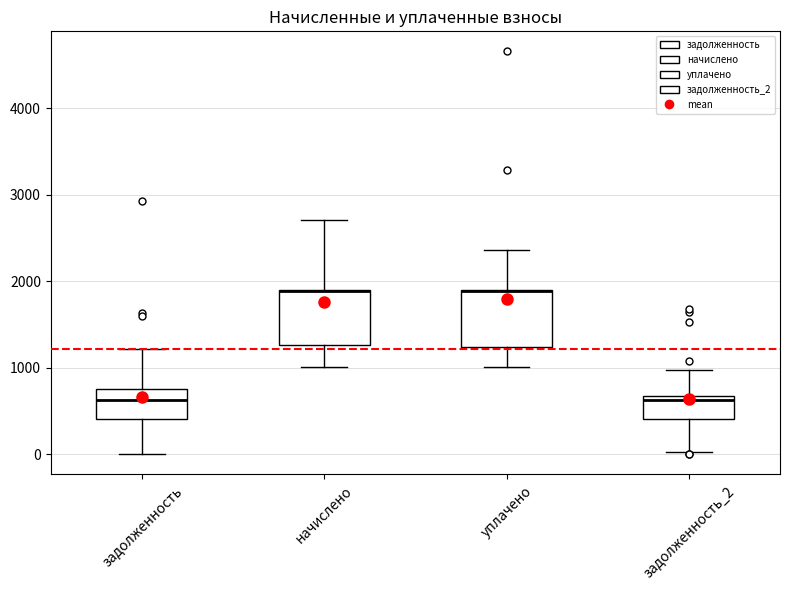

Reading left to right, transcribe this box plot: for each box, give where its median line is, the range the box spans, and where its two whiskers end, as read against the y-axis. The values are not printed on the chart, so give them approximately, as read against the axis.

задолженность: median 600, box 400 to 800, whiskers 0 to 1200
начислено: median 1900 (drawn on the box's upper edge), box 1300 to 1900, whiskers 1000 to 2700
уплачено: median 1900 (drawn on the box's upper edge), box 1200 to 1900, whiskers 1000 to 2400
задолженность_2: median 600, box 400 to 700, whiskers 0 to 1000